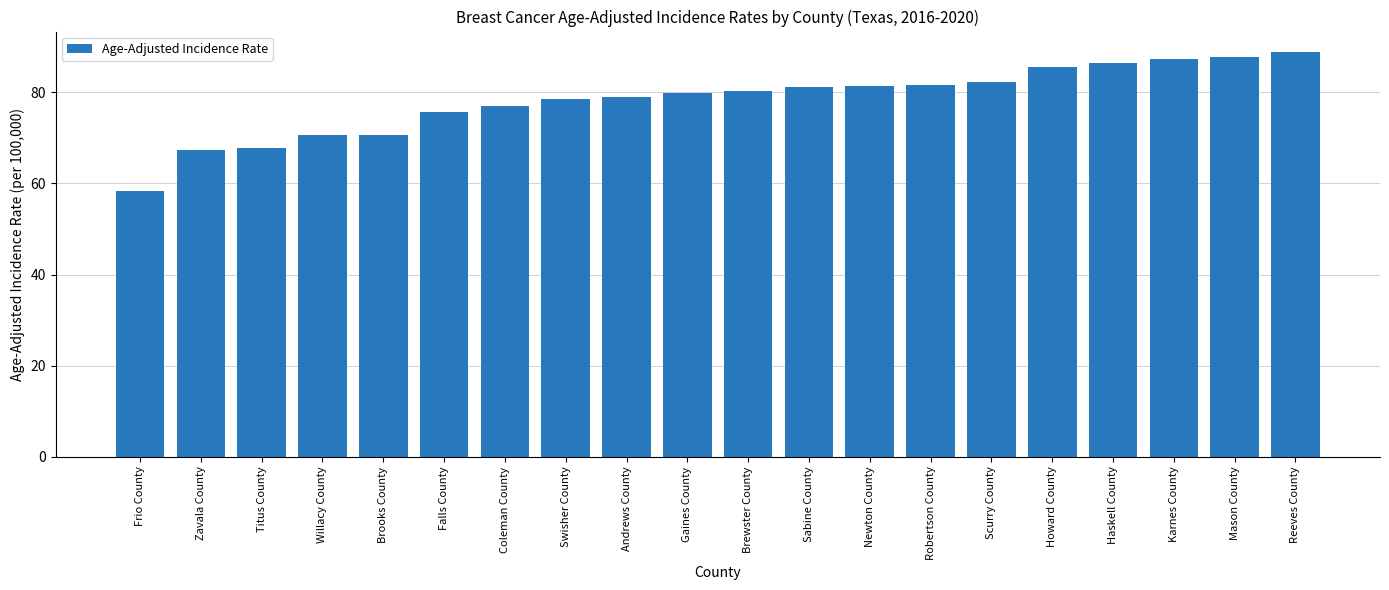

Approximately how many times larger is the value at Gaines County compared to Robertson County?

1.0